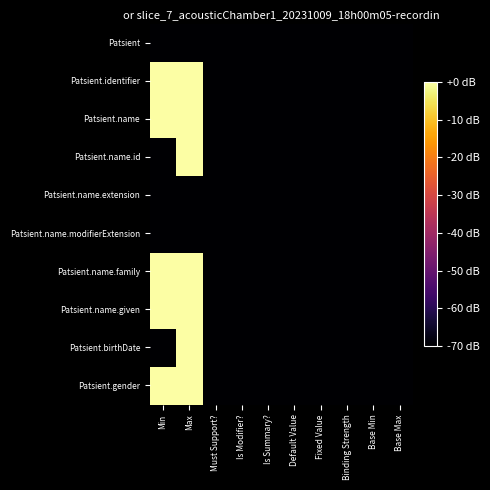

Rank the series by their maximum value, from lowest to highest.

Patsient, Patsient.name.extension, Patsient.name.modifierExtension, Patsient.identifier, Patsient.name, Patsient.name.id, Patsient.name.family, Patsient.name.given, Patsient.birthDate, Patsient.gender